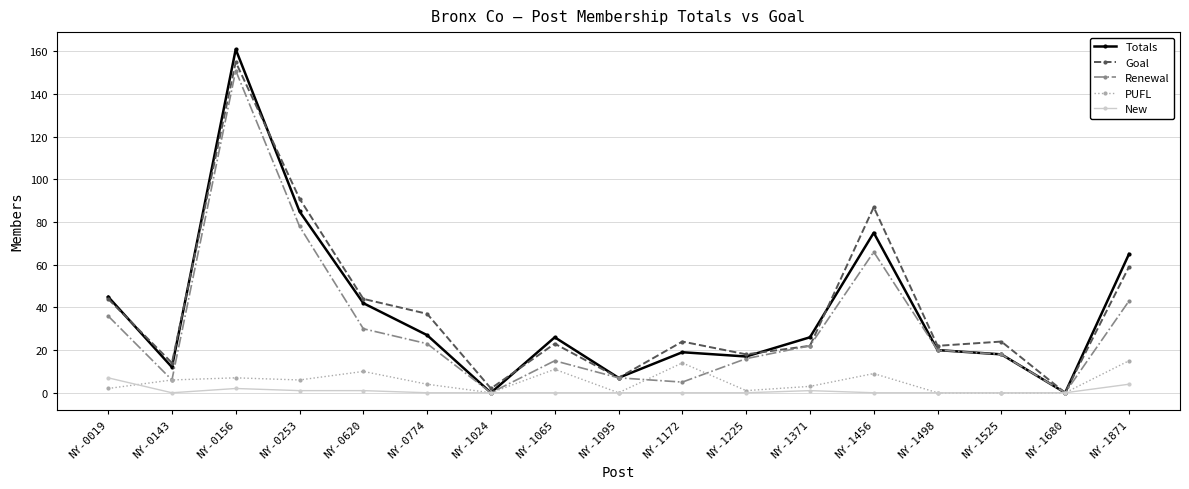

Reading left to right, extract all data points from this chart.

Totals: 45	12	161	85	42	27	0	26	7	19	17	26	75	20	18	0	65
Goal: 44	14	155	91	44	37	2	23	7	24	18	22	87	22	24	0	59
Renewal: 36	6	151	78	30	23	0	15	7	5	16	22	66	20	18	0	43
PUFL: 2	6	7	6	10	4	0	11	0	14	1	3	9	0	0	0	15
New: 7	0	2	1	1	0	0	0	0	0	0	1	0	0	0	0	4